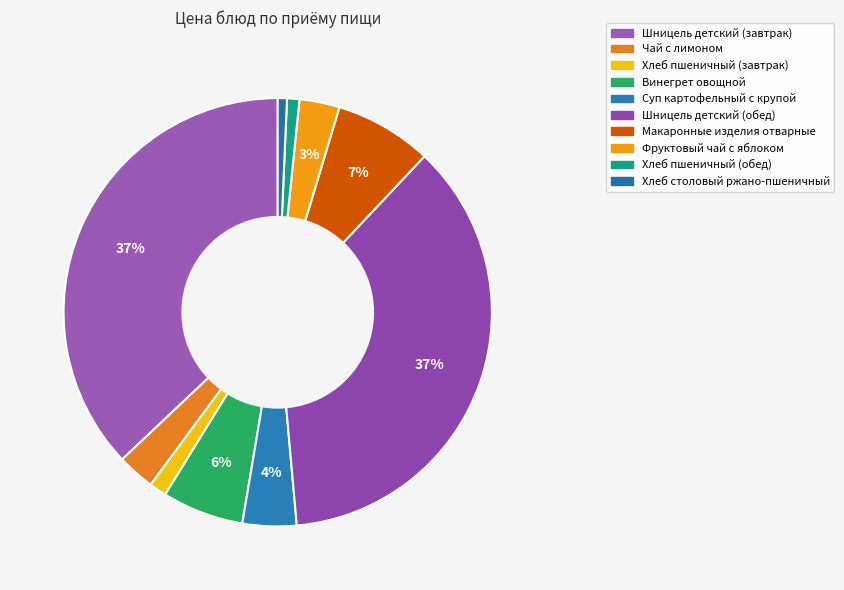

True or false: Хлеб пшеничный (обед) accounts for 1% of the total.

True